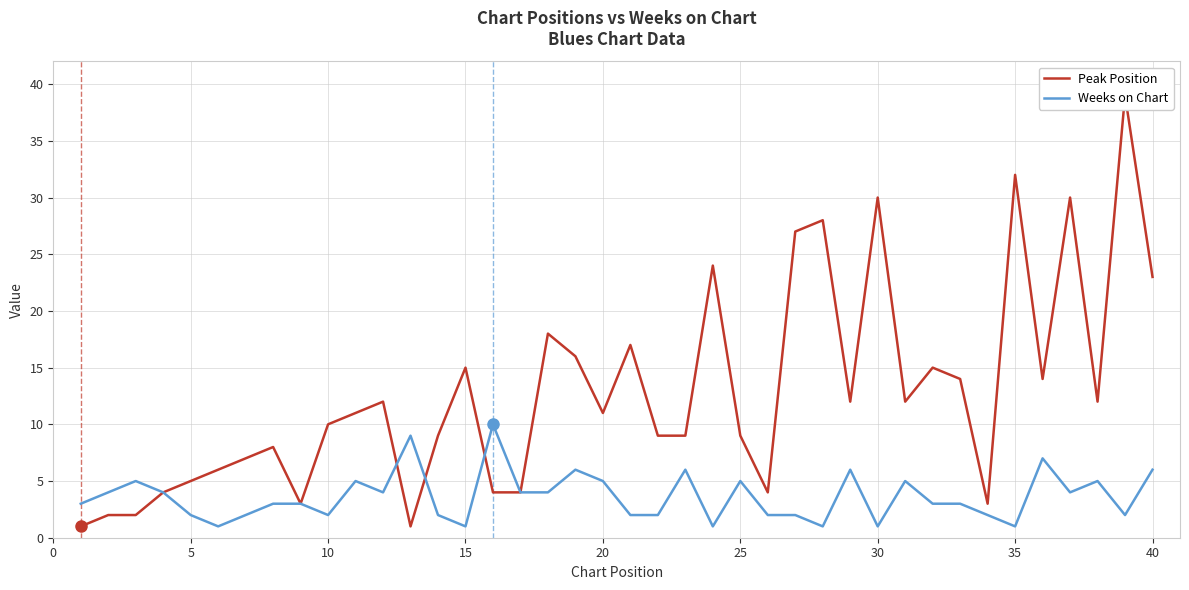

Which series has the largest total across all categories?

Peak Position